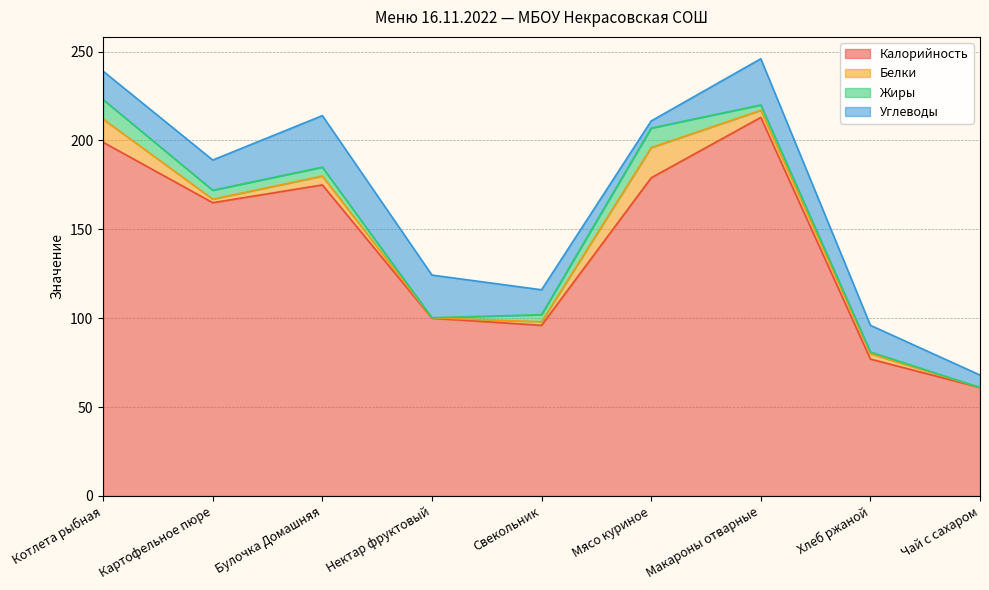

What position from the right is Булочка Домашняя?

7